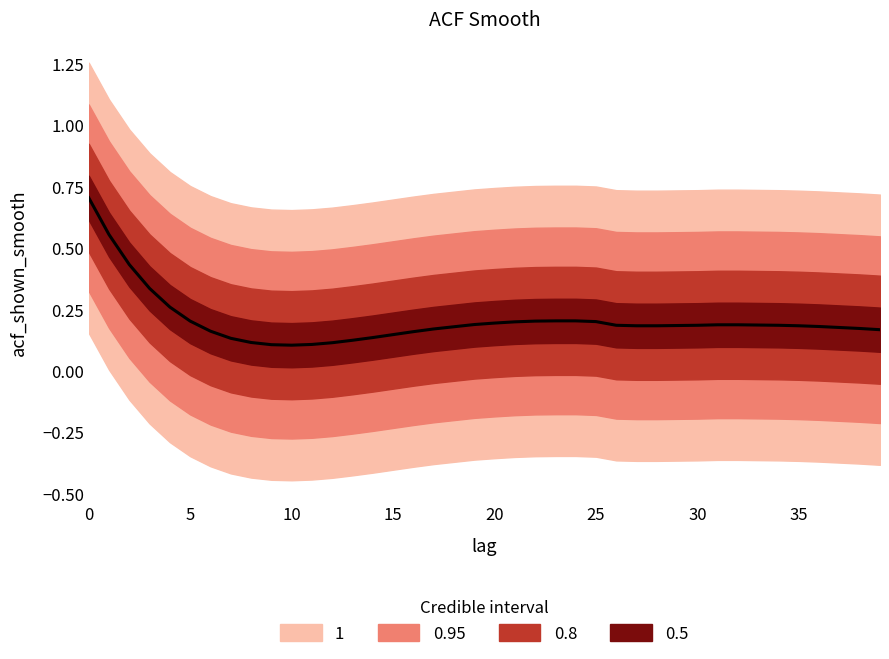

The value at 27 is 0.2. True or false?

True